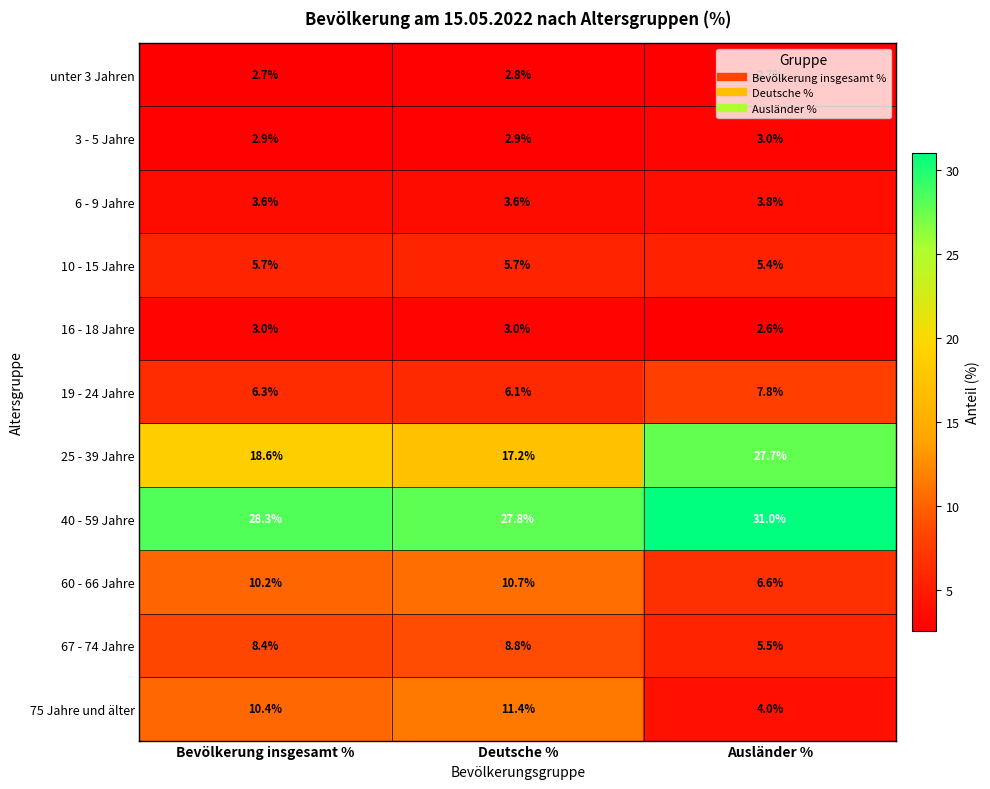

At which label is 25 - 39 Jahre closest to 22?

Bevölkerung insgesamt %